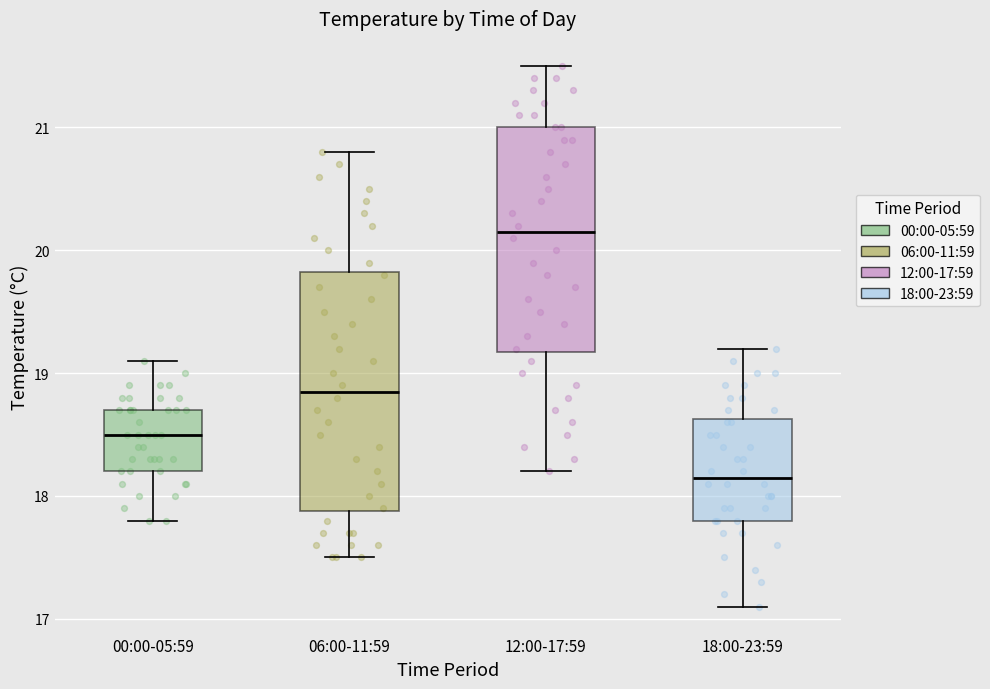

Reading left to right, transcribe this box plot: for each box, give where its median line is, the range the box spans, and where its two whiskers end, as read against the y-axis. The values are not printed on the chart, so give them approximately, as read against the axis.

00:00-05:59: median 18.5, box 18.2 to 18.7, whiskers 17.8 to 19.1
06:00-11:59: median 18.9, box 17.9 to 19.8, whiskers 17.5 to 20.8
12:00-17:59: median 20.2, box 19.2 to 21.0, whiskers 18.2 to 21.5
18:00-23:59: median 18.2, box 17.8 to 18.6, whiskers 17.1 to 19.2